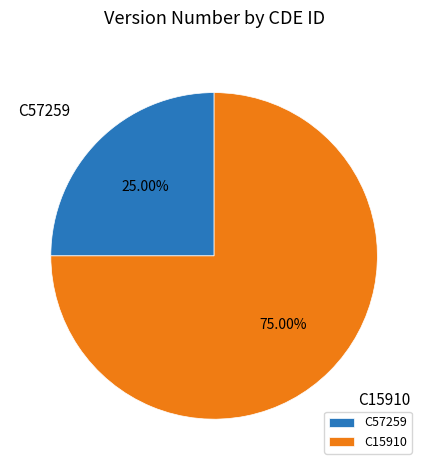

Does C57259 account for over 50% of the chart?

No